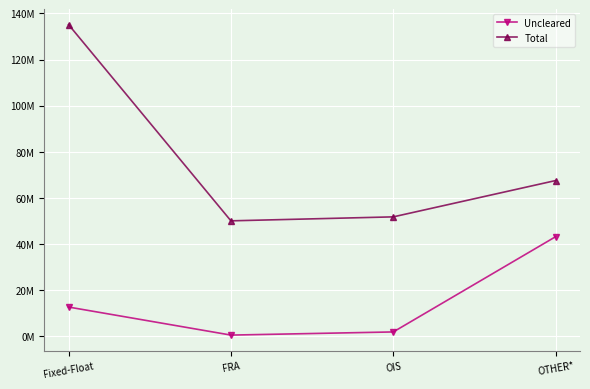

What is the difference between the second highest and minimum values in the Total series?

17488050